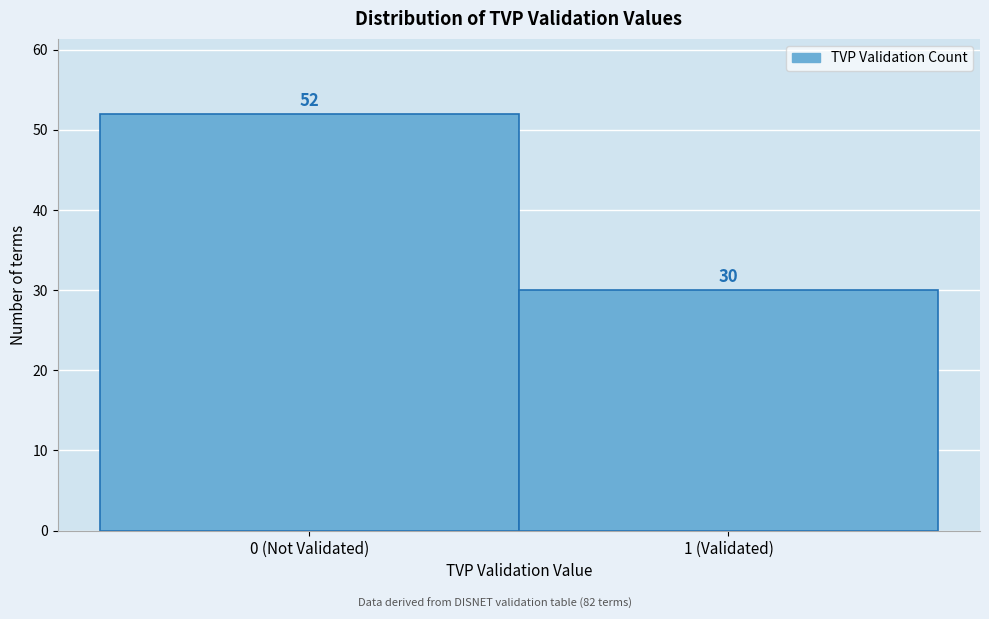

Reading left to right, transcribe all the data shown in this chart.

52	30